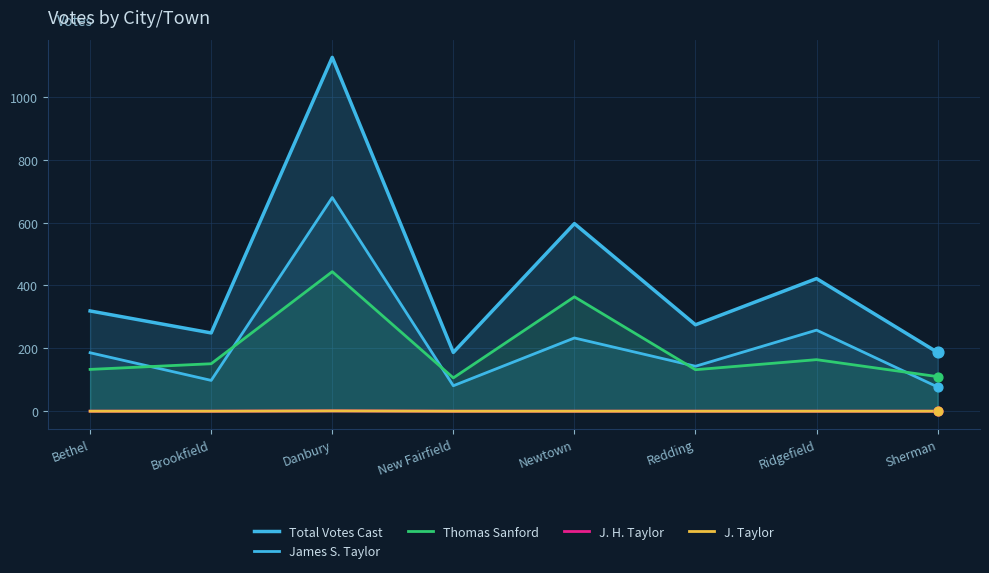

What are all the series names shown in the legend?

Total Votes Cast, James S. Taylor, Thomas Sanford, J. H. Taylor, J. Taylor